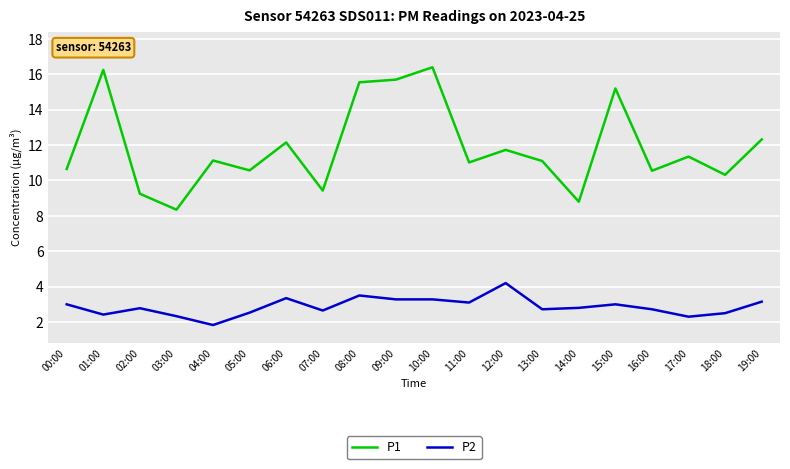

Where is the first local minimum for P2?

01:00